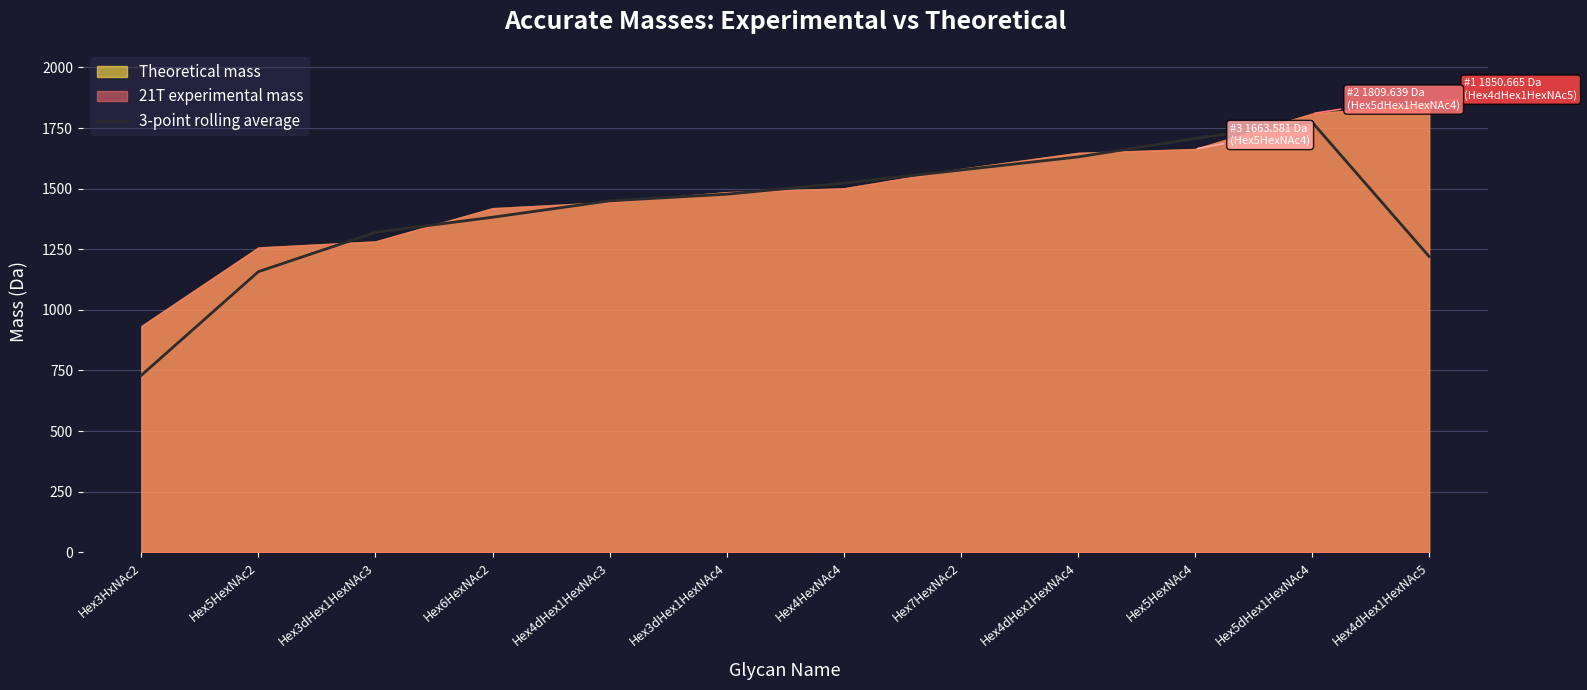

What is the sum of the values at Hex6HexNAc2 and Hex3dHex1HexNAc3?

2701.9